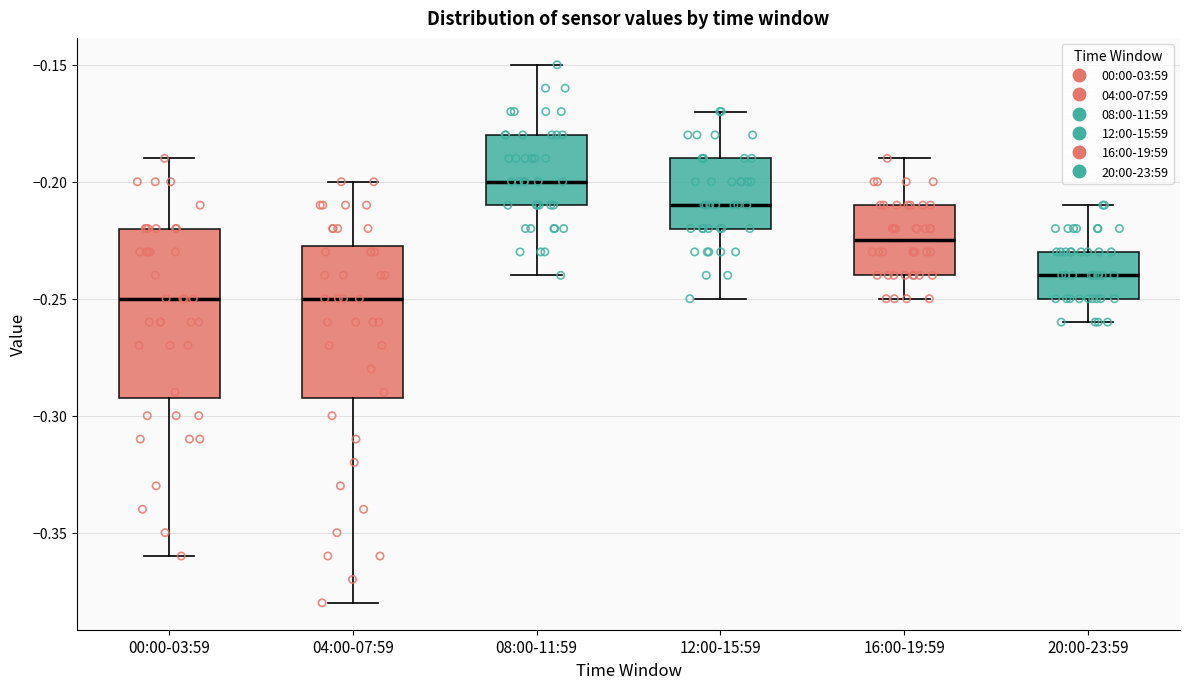

Which box's median line is the highest?

08:00-11:59